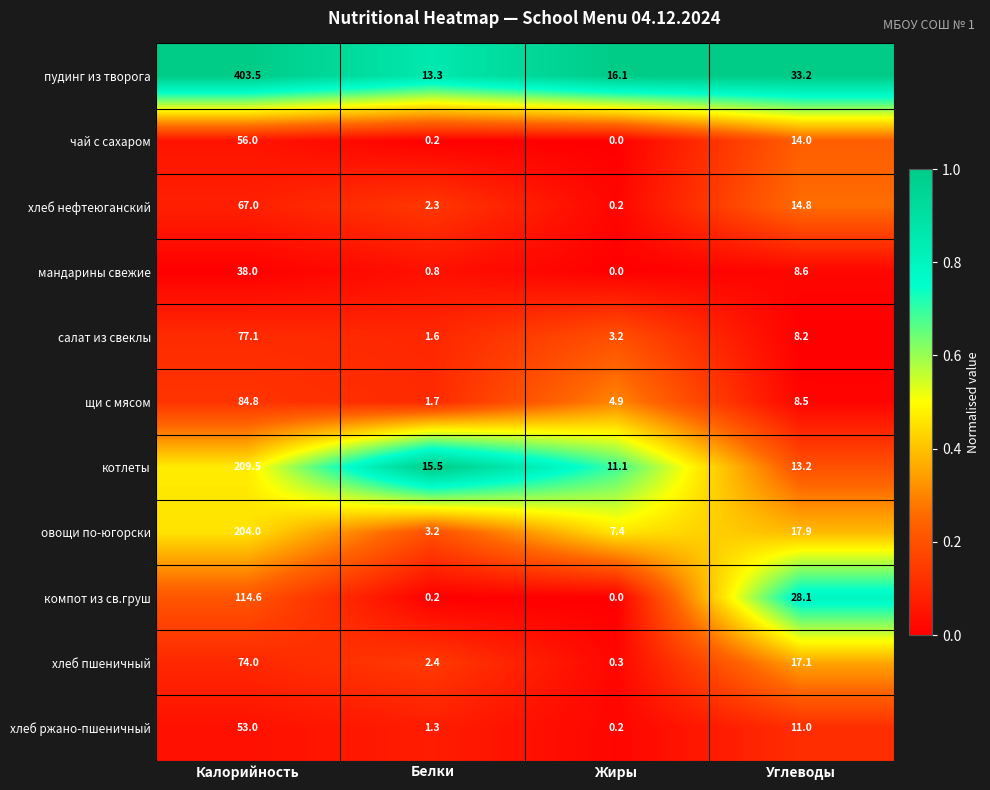

What value does the хлеб пшеничный series have at Калорийность?

74.0